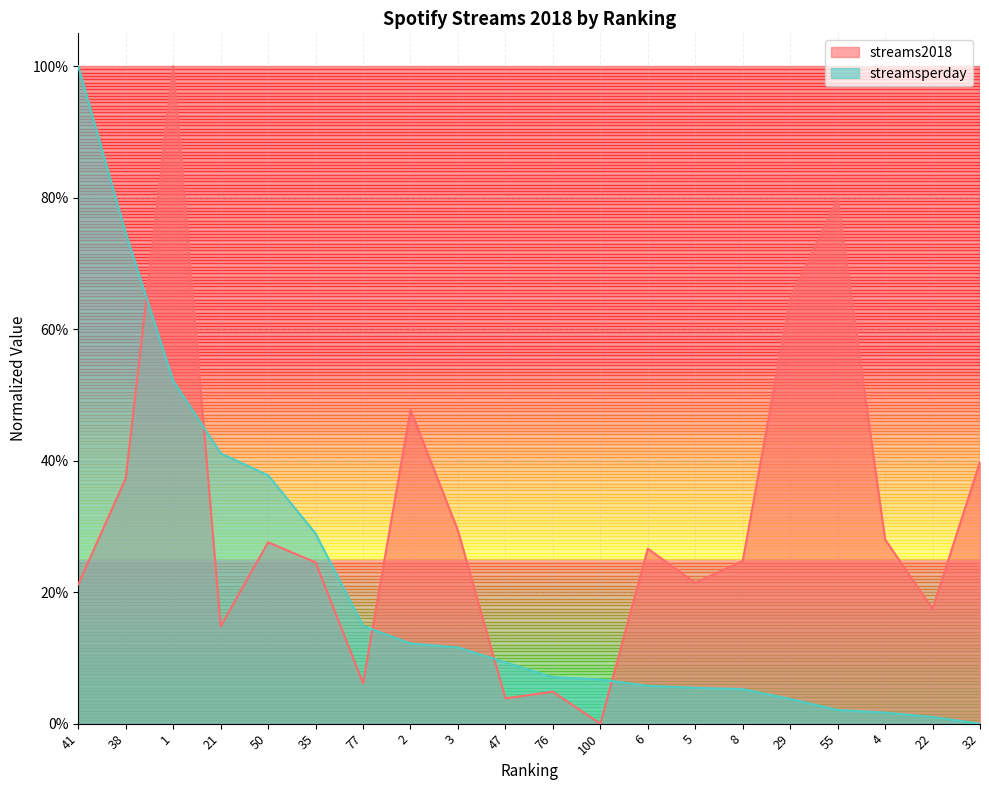

Where is the first local minimum for streams2018?

21